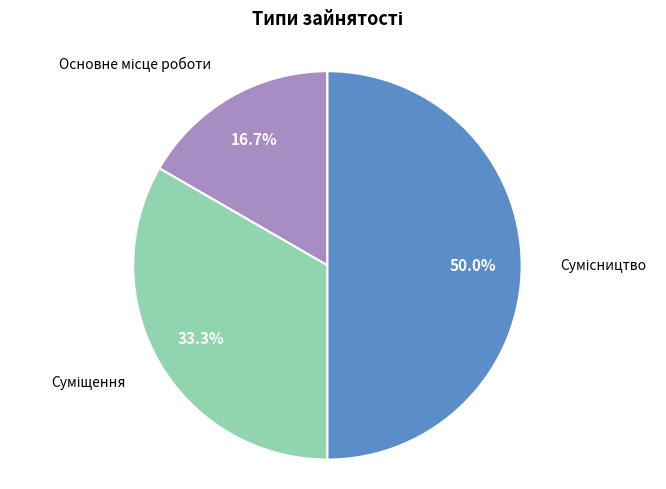

Count the number of slices in the pie.

3